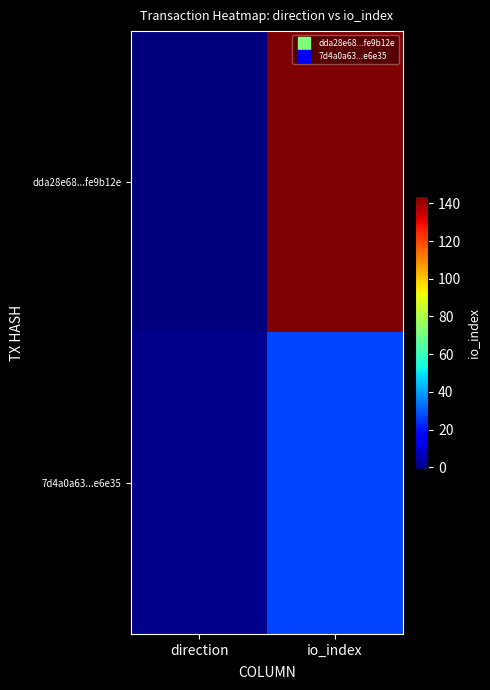

Reading right to left, transcribe all the data shown in this chart.

dda28e68...fe9b12e: io_index=144	direction=-1
7d4a0a63...e6e35: io_index=27	direction=1